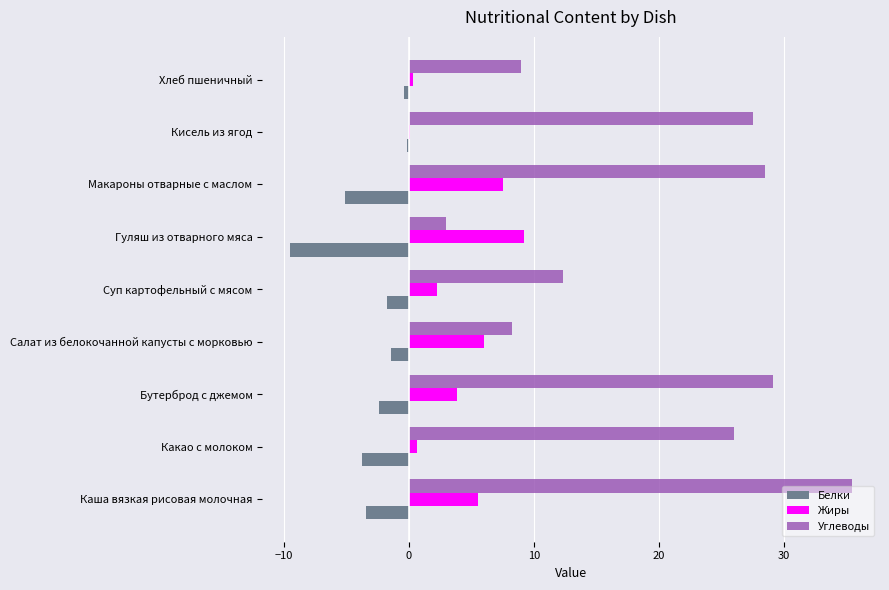

What value does the Белки series have at Каша вязкая рисовая молочная?

-3.4